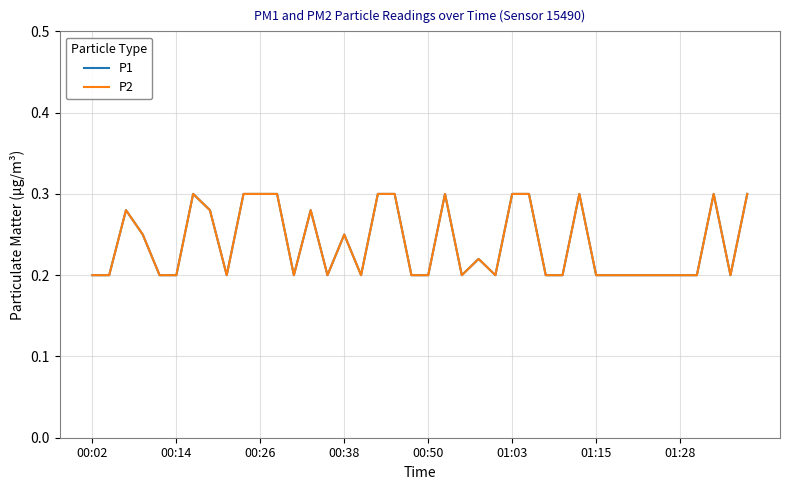

Is this an area chart (filled region under the line)?

No